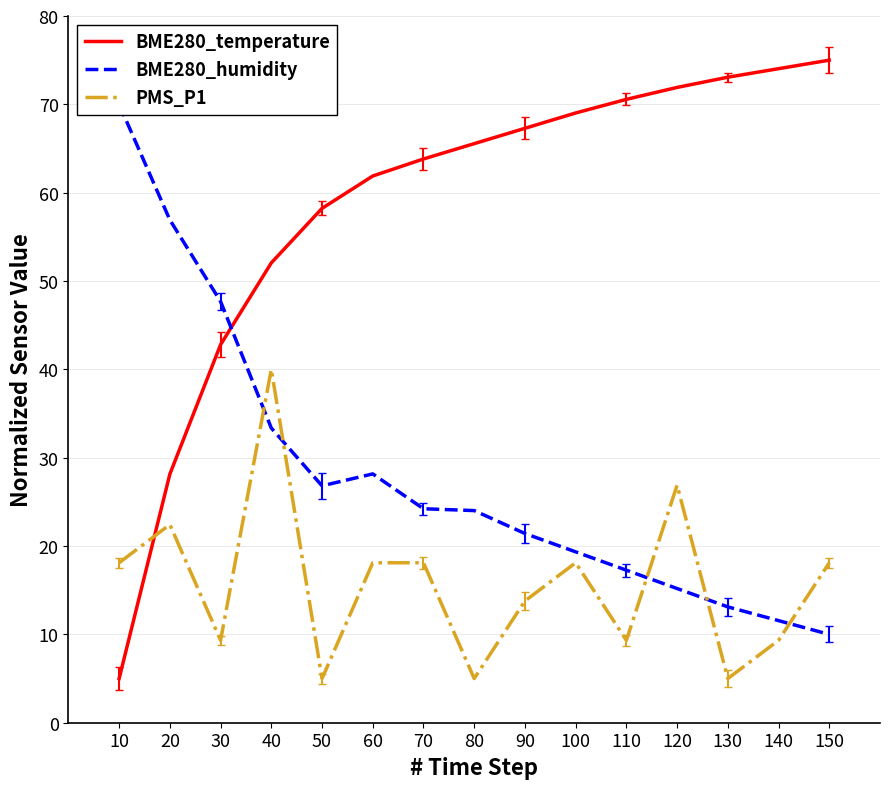

Where do BME280_humidity and PMS_P1 first cross each other?

30 and 40